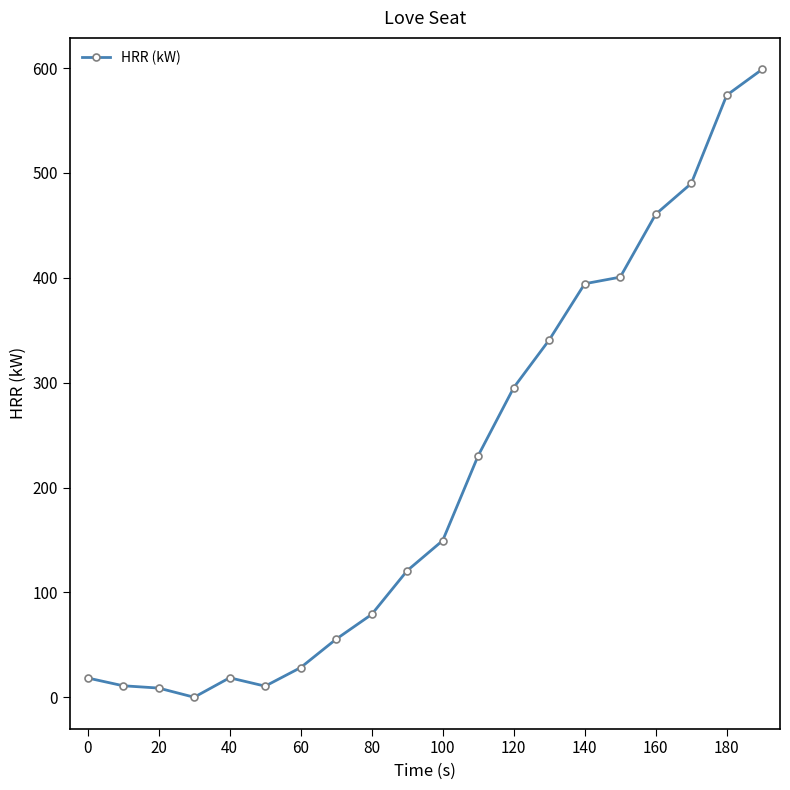

What is the average value?

214.2